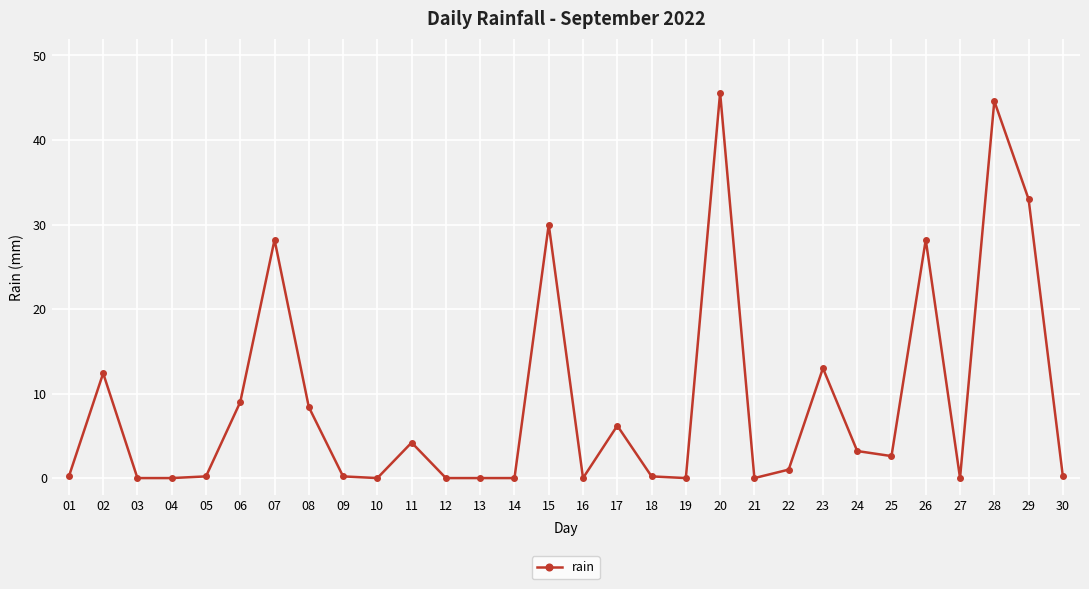

True or false: the data shows 81.7 at 20.

False